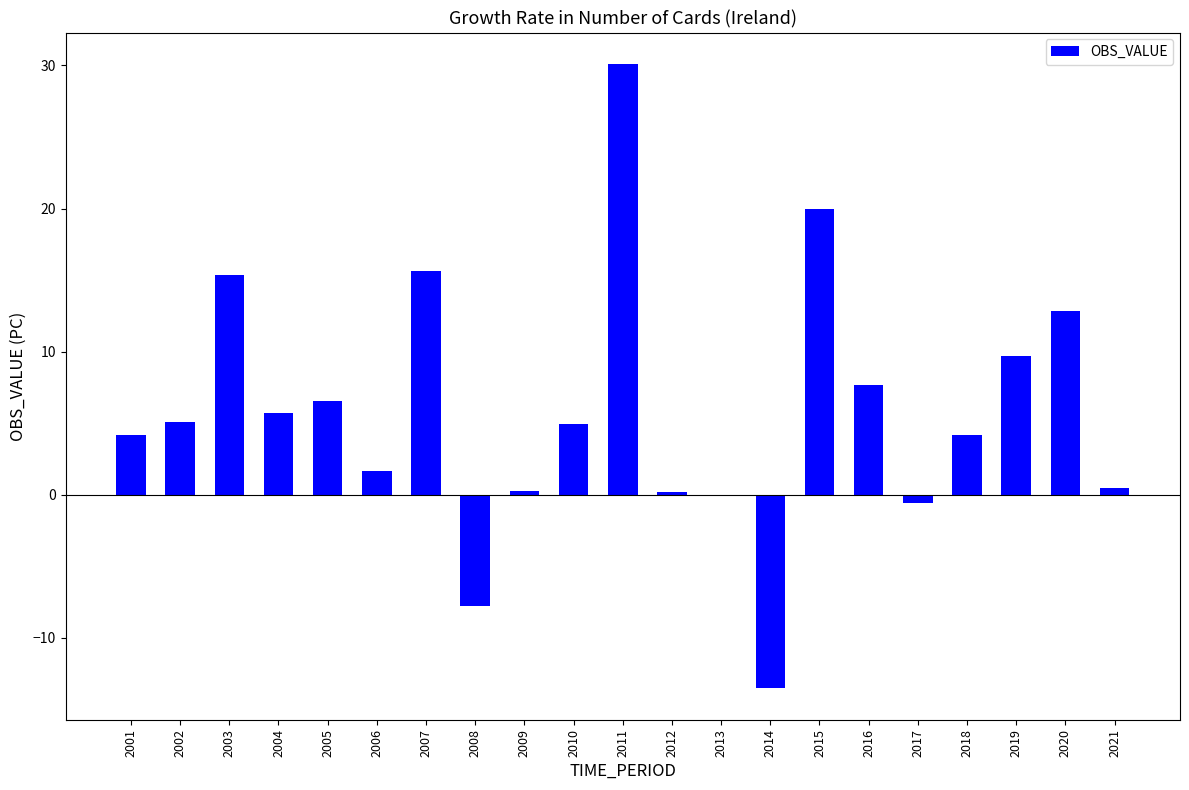

The value at 2008 is -4.9. True or false?

False